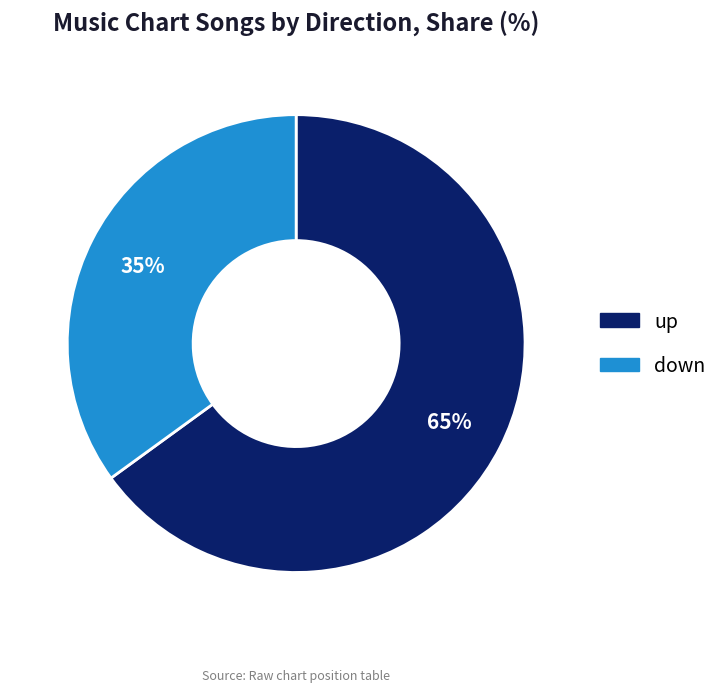

To the nearest percent, what portion does down represent?

35%